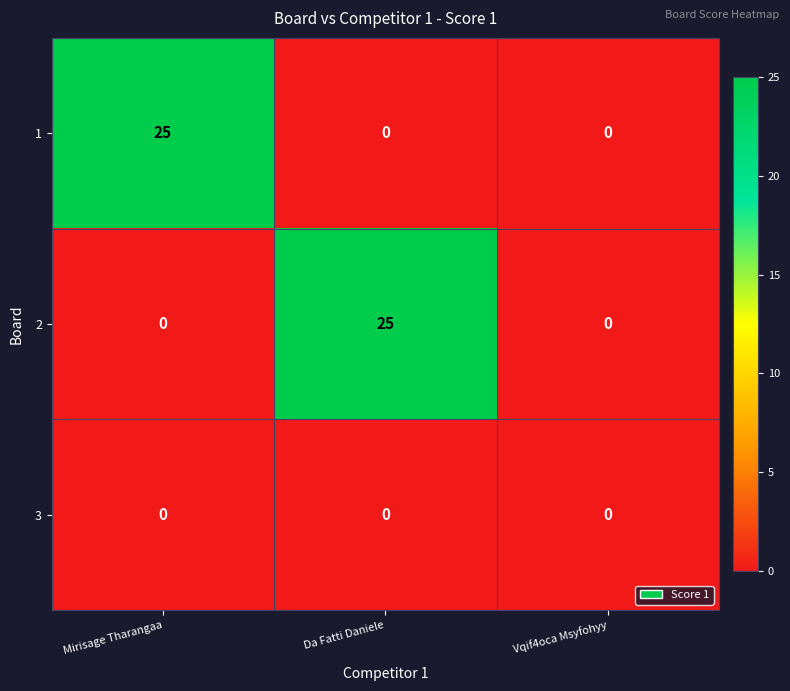

Reading left to right, list all the values displayed in this chart.

1: 25	0	0
2: 0	25	0
3: 0	0	0